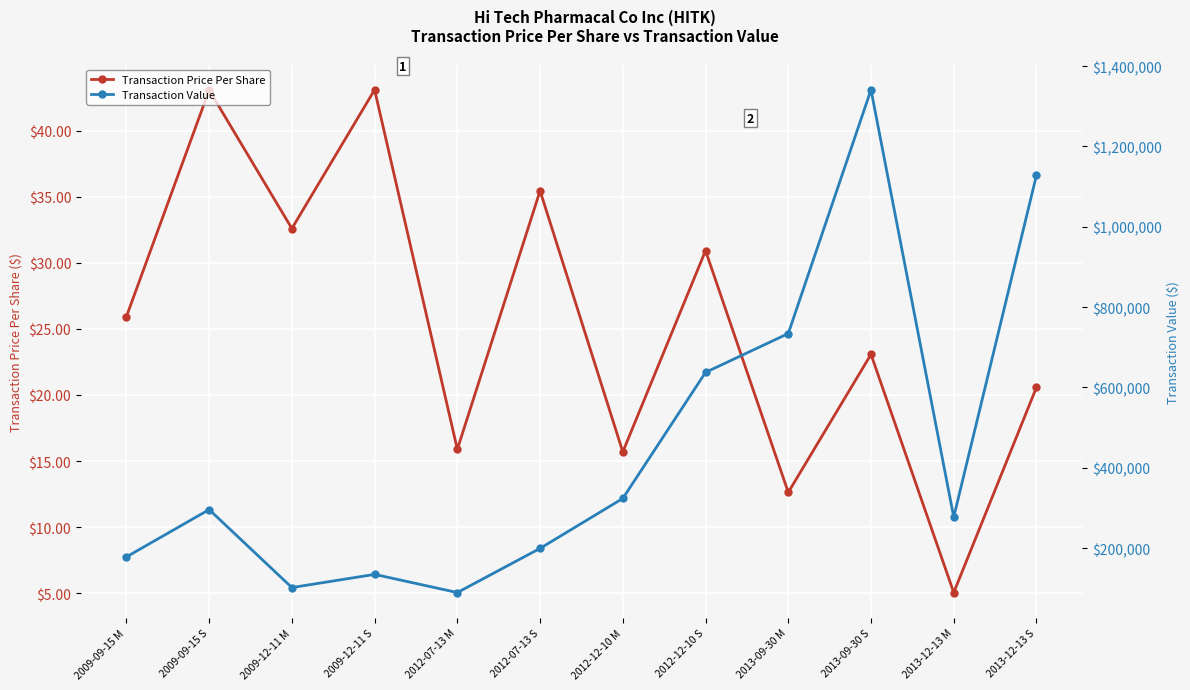

What is the value of the Transaction Value point at the 3rd from the left?

101844.0